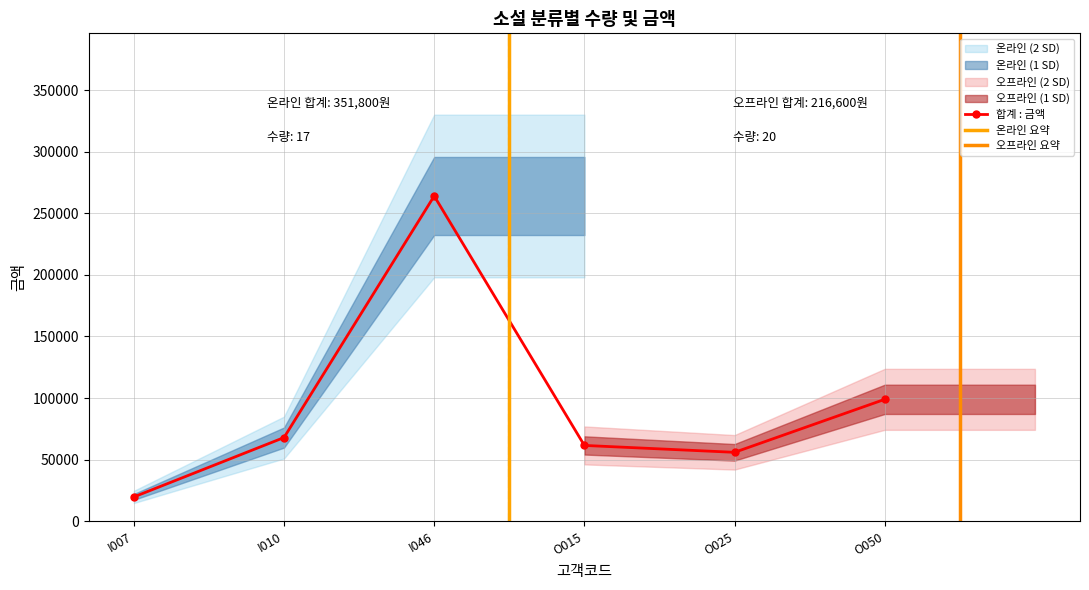

What is the approximate value at O025?

56000